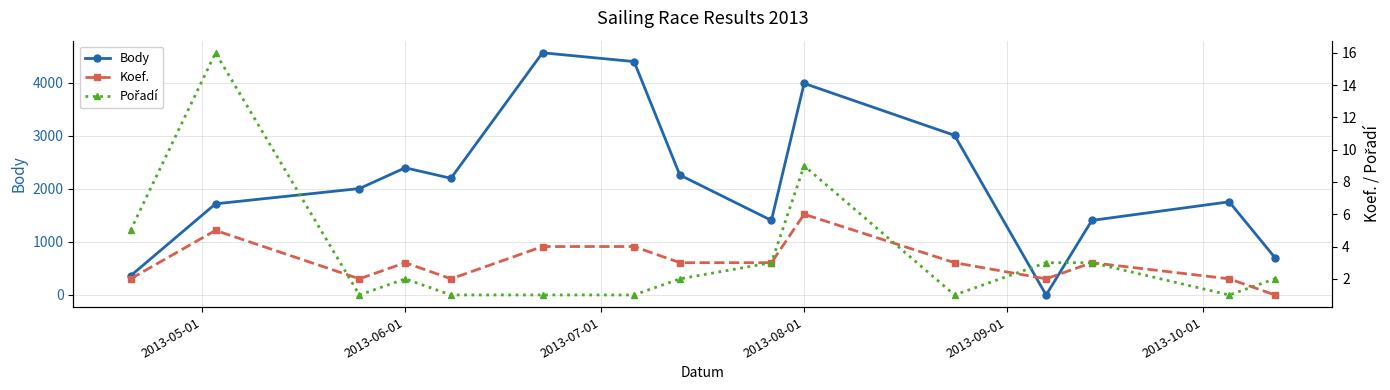

What is the value of the Body point at the 8th from the left?

2263